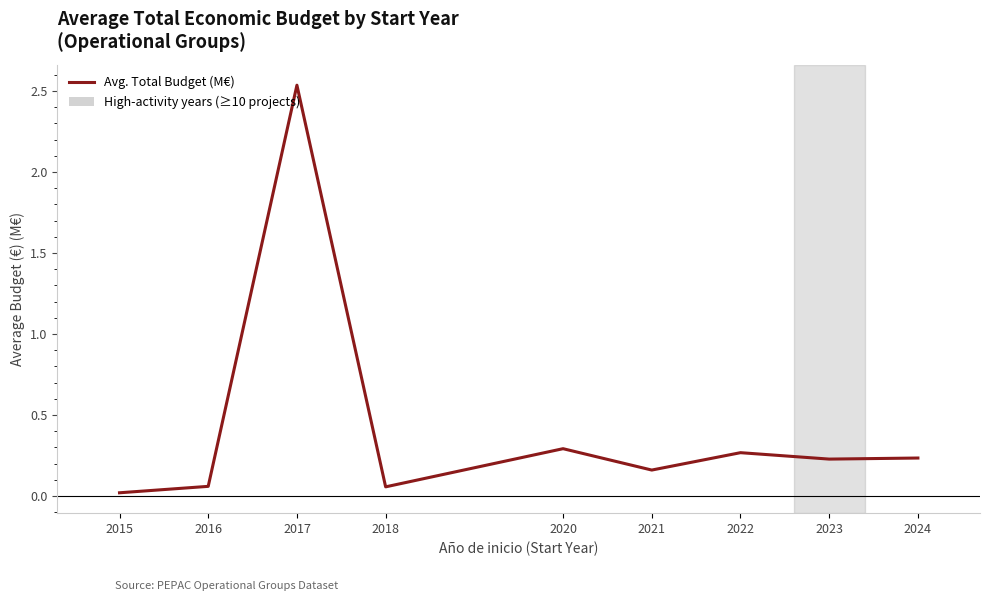

What is the change in value from 2016 to 2022?

+0.2